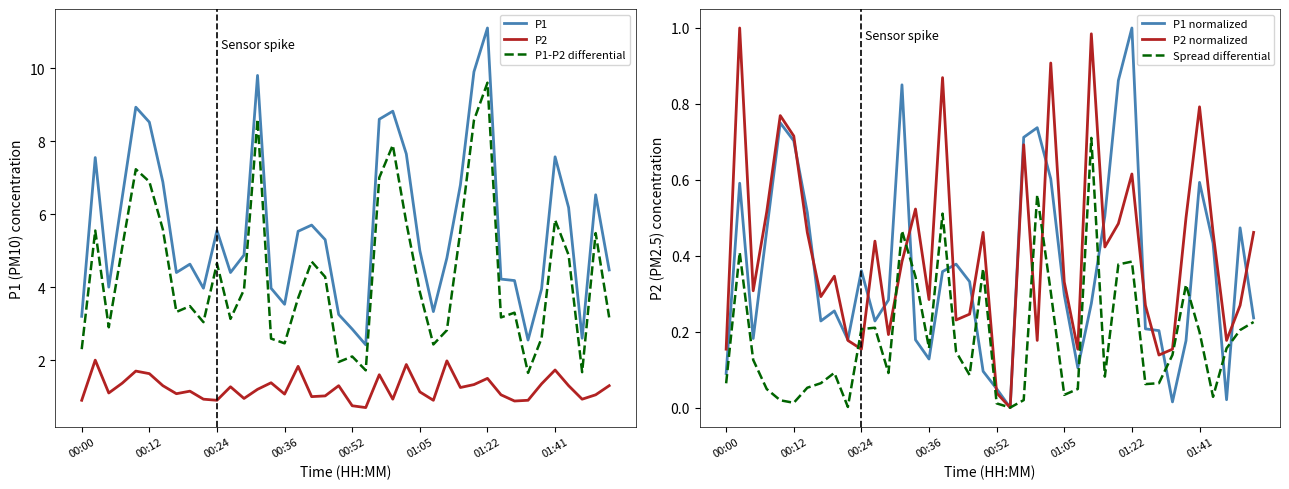

List the series in order of their peak value, highest first.

P1, P1-P2 differential, P2, P1 normalized, P2 normalized, Spread differential